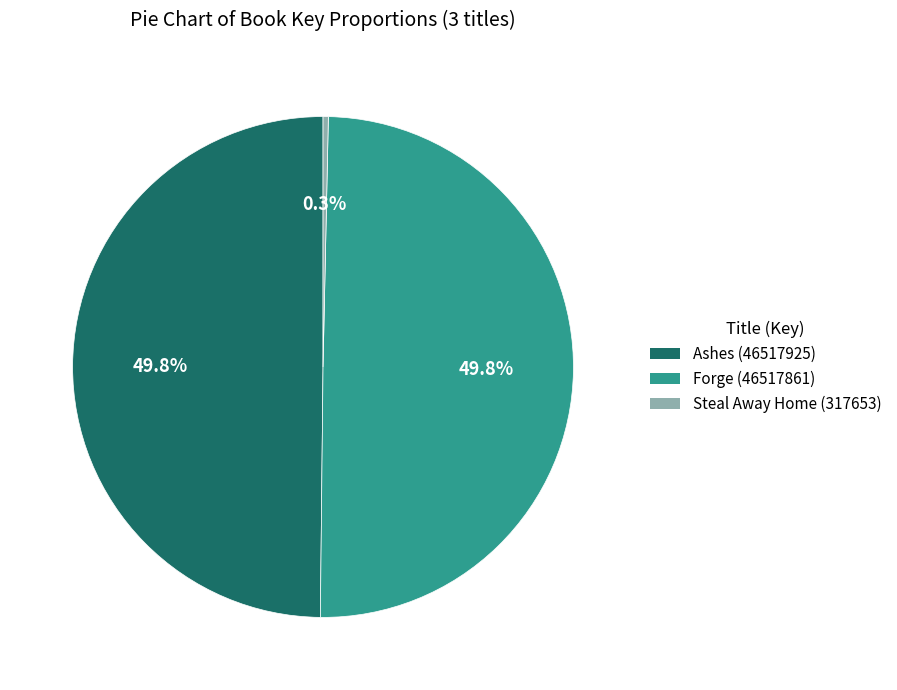

Does Ashes (46517925) represent more than half of the total?

No